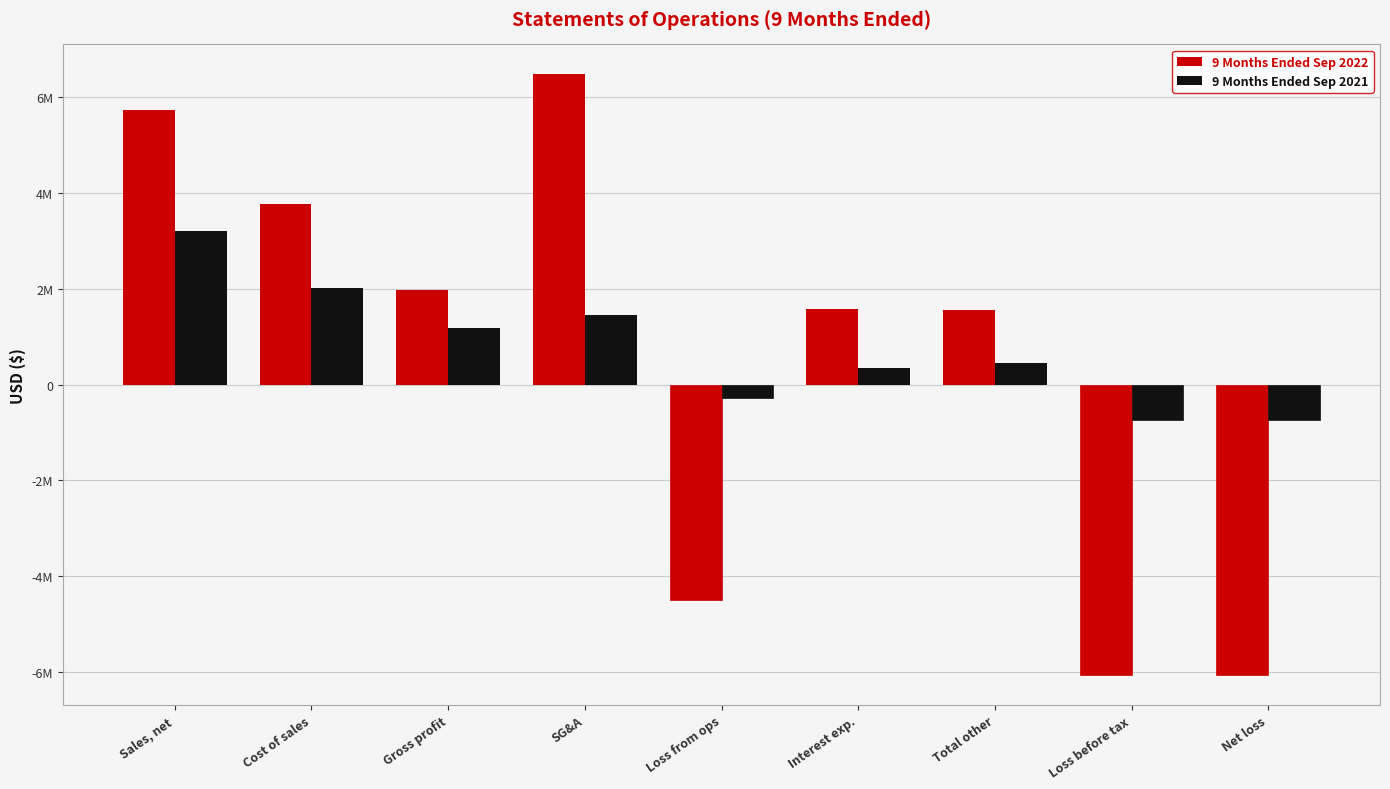

Rank the series at Cost of sales from lowest to highest value.

9 Months Ended Sep 2021, 9 Months Ended Sep 2022